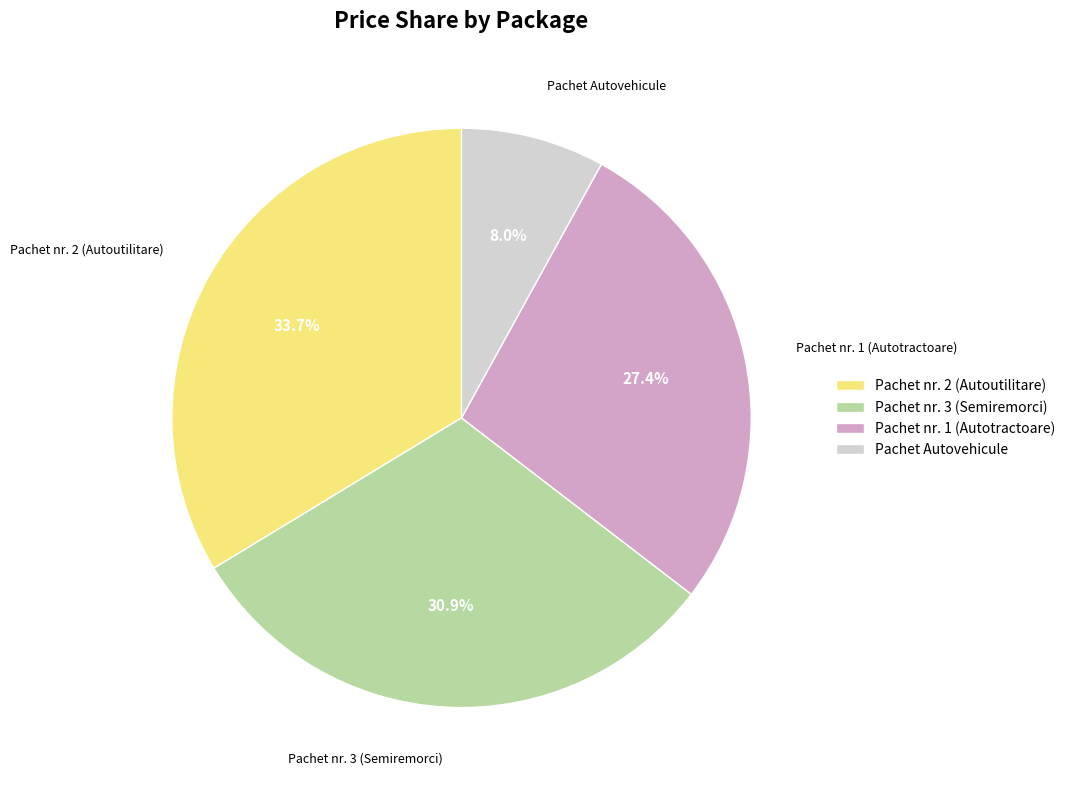

Rank the categories by value from lowest to highest.

Pachet Autovehicule, Pachet nr. 1 (Autotractoare), Pachet nr. 3 (Semiremorci), Pachet nr. 2 (Autoutilitare)